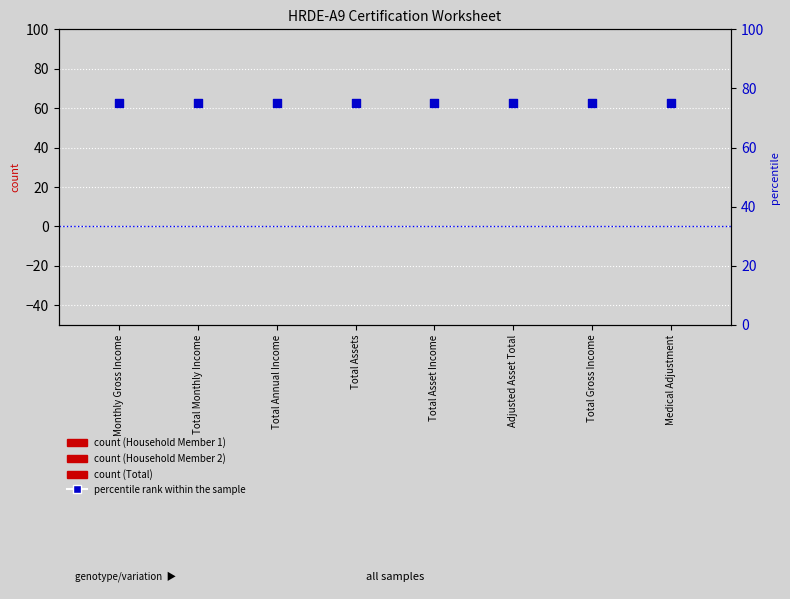

Which series contains the lowest Y value?

Household Member 1